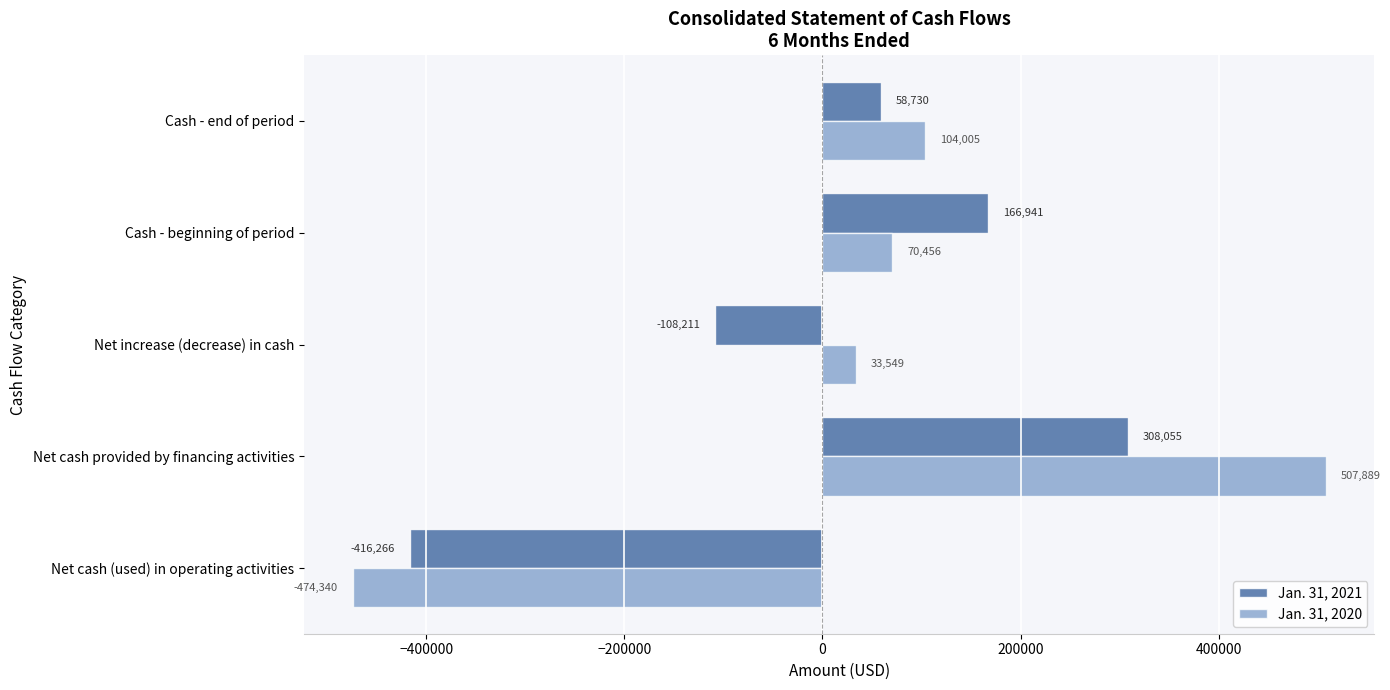

Which series has the widest spread of values?

Jan. 31, 2020